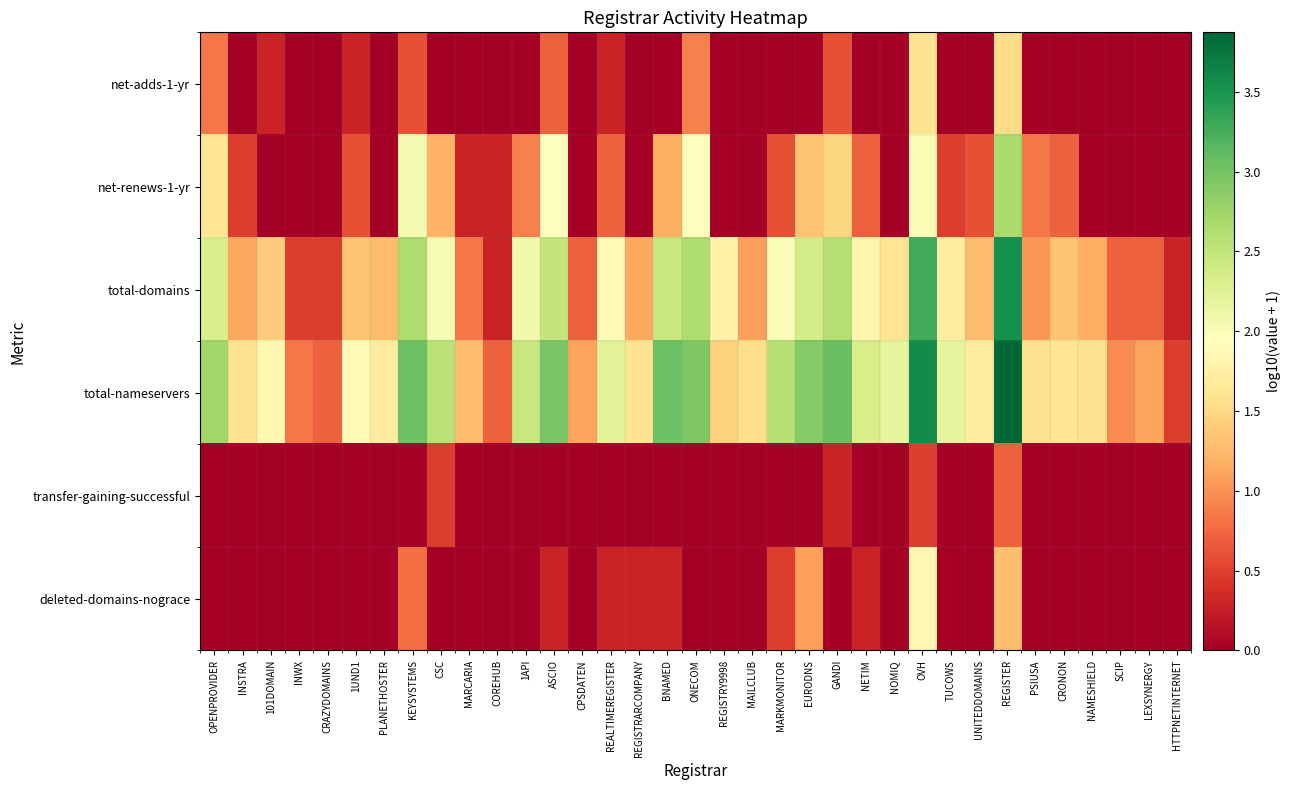

Which series has the largest total across all categories?

total-nameservers